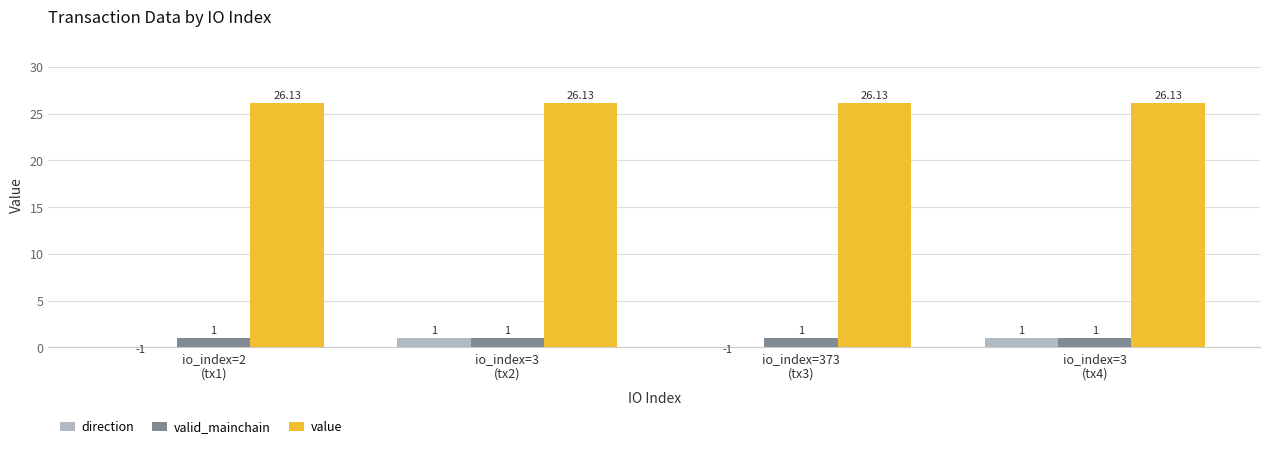

What is the spread (max minus min) of values at io_index=2
(tx1)?

27.1